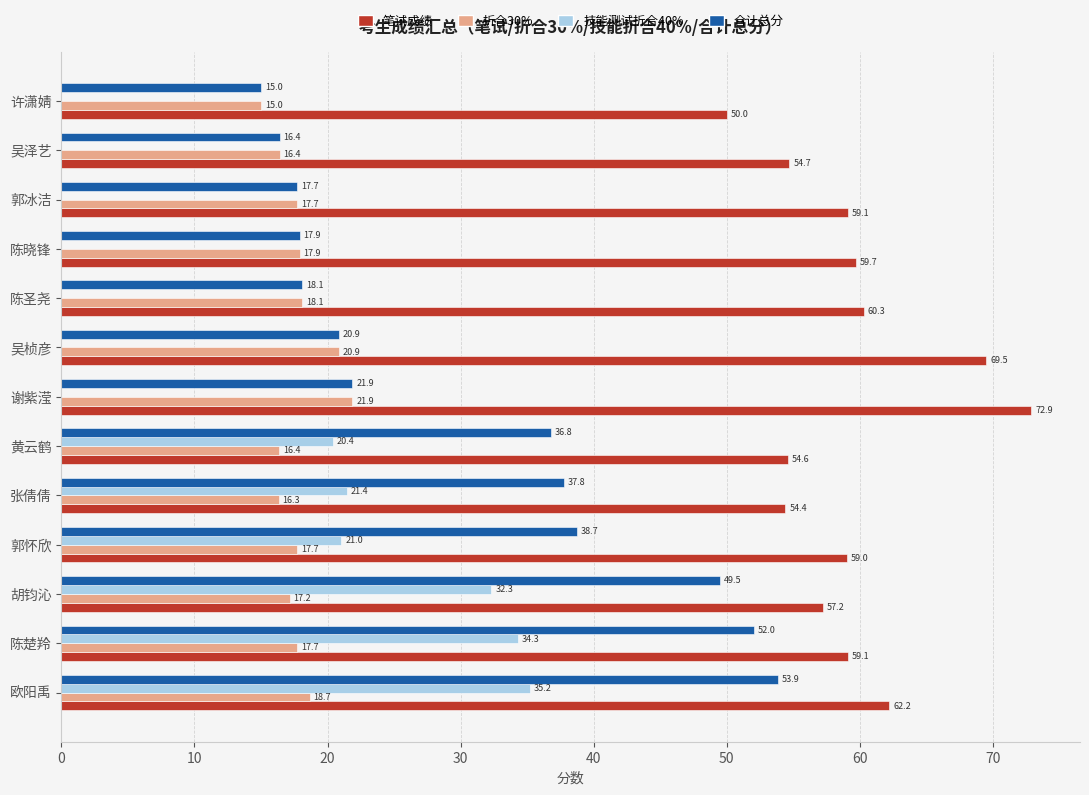

How many data points does each series have?

13